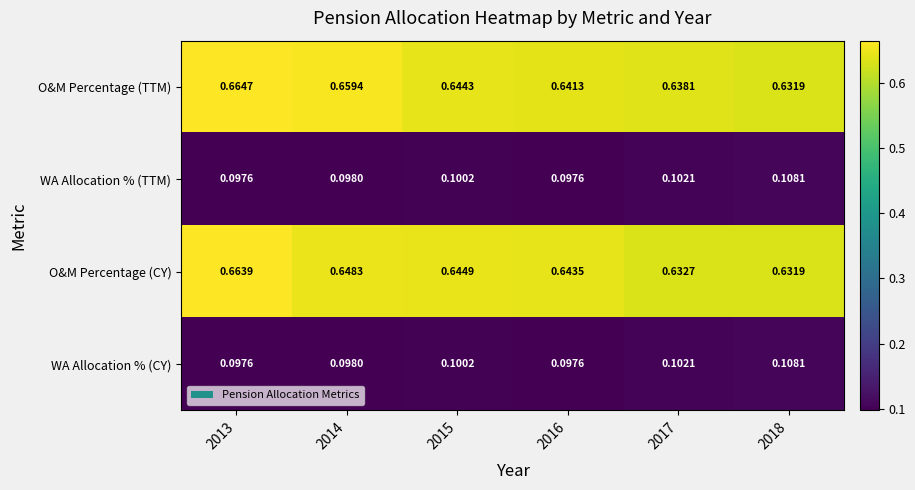

Which series has the largest total across all categories?

O&M Percentage (TTM)